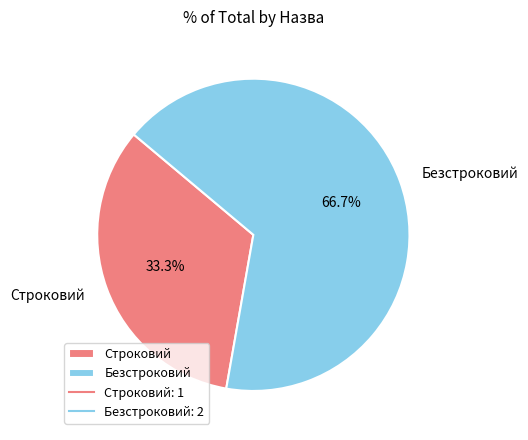

True or false: Строковий accounts for 33% of the total.

True